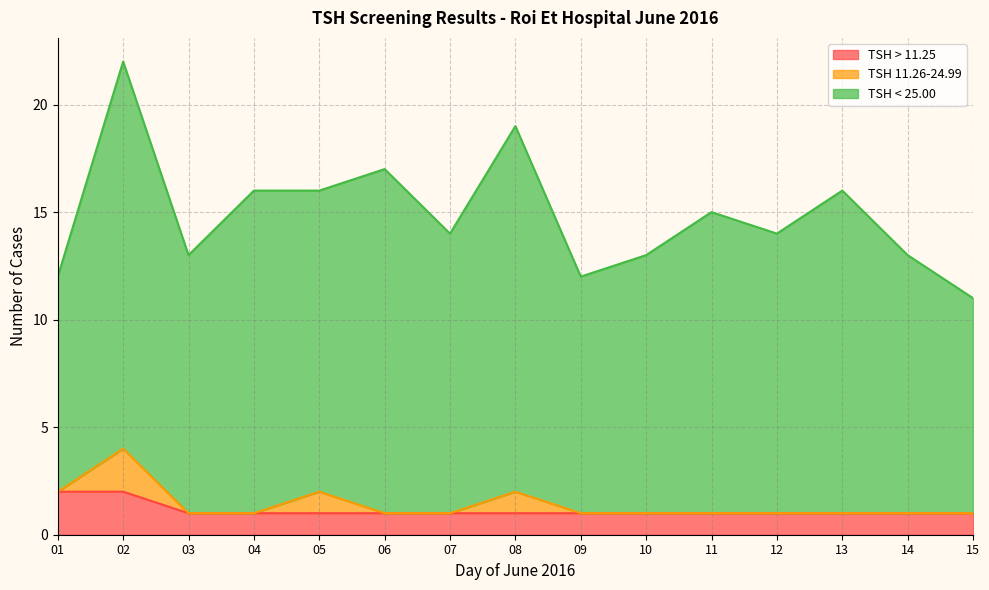

True or false: TSH 11.26-24.99 has a value of 0 at 03.

True